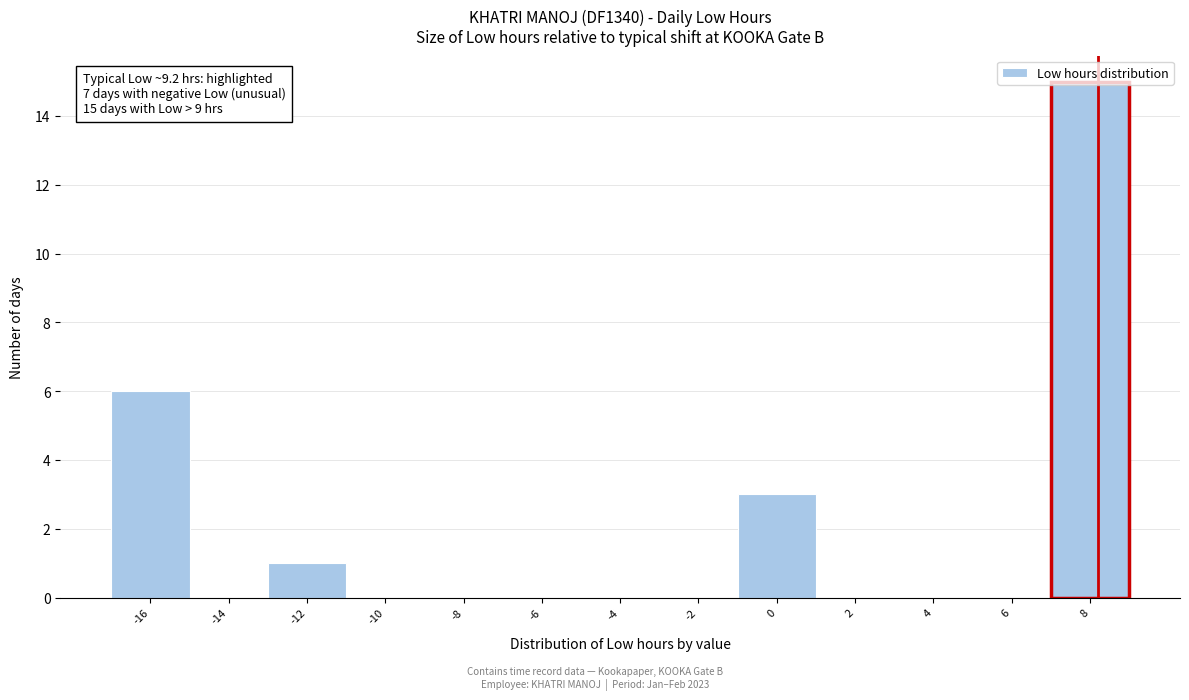

What is the change in value from -16 to -14?

-6